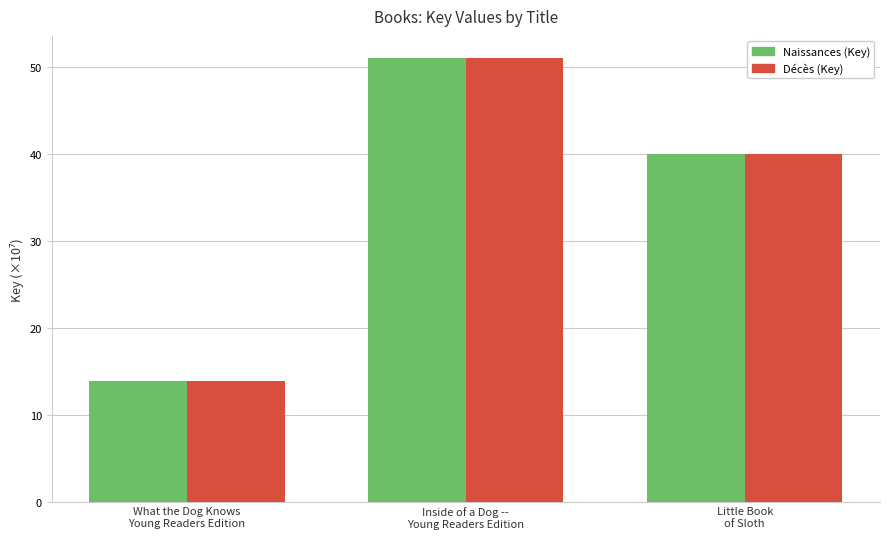

What is the greatest value displayed?

51.0